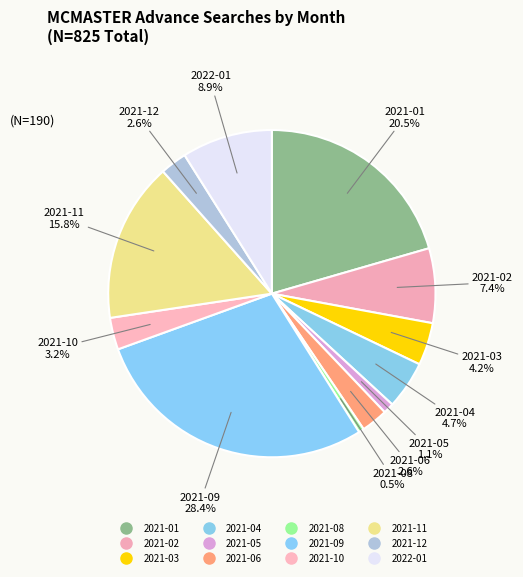

True or false: 2021-02 accounts for 2% of the total.

False